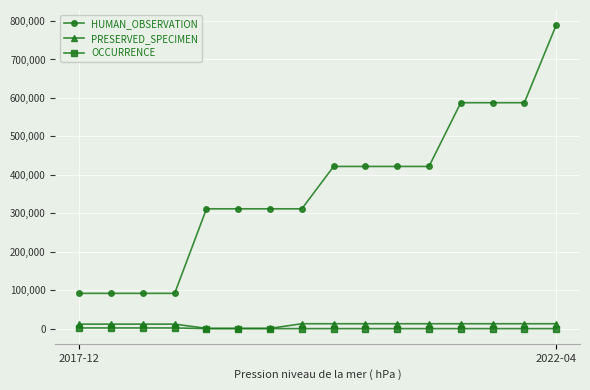

What is the highest value of the PRESERVED_SPECIMEN series?

12702